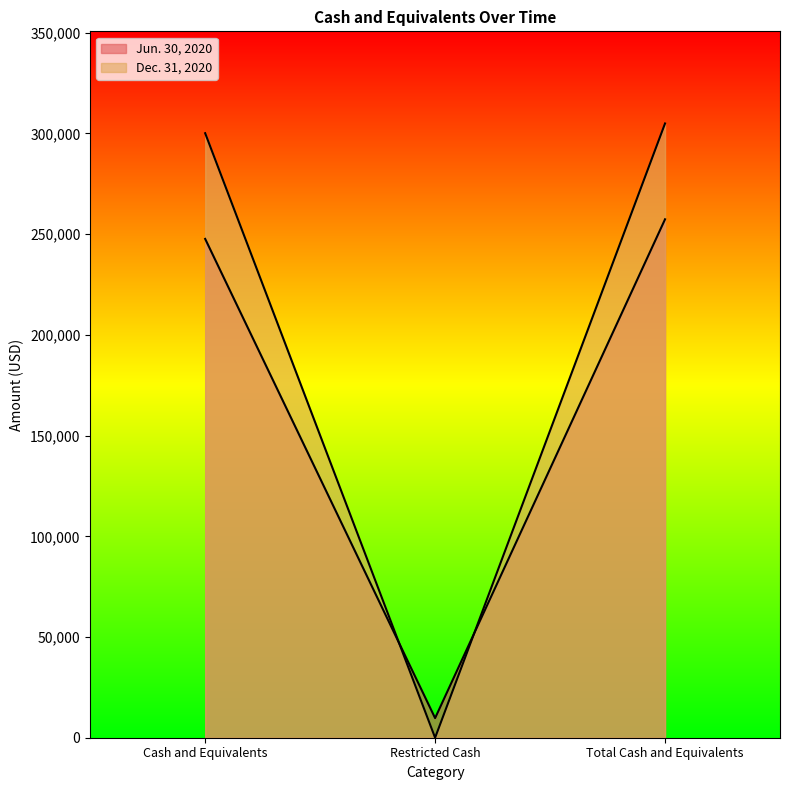

What is the value of the Jun. 30, 2020 point at the 2nd from the left?

9738